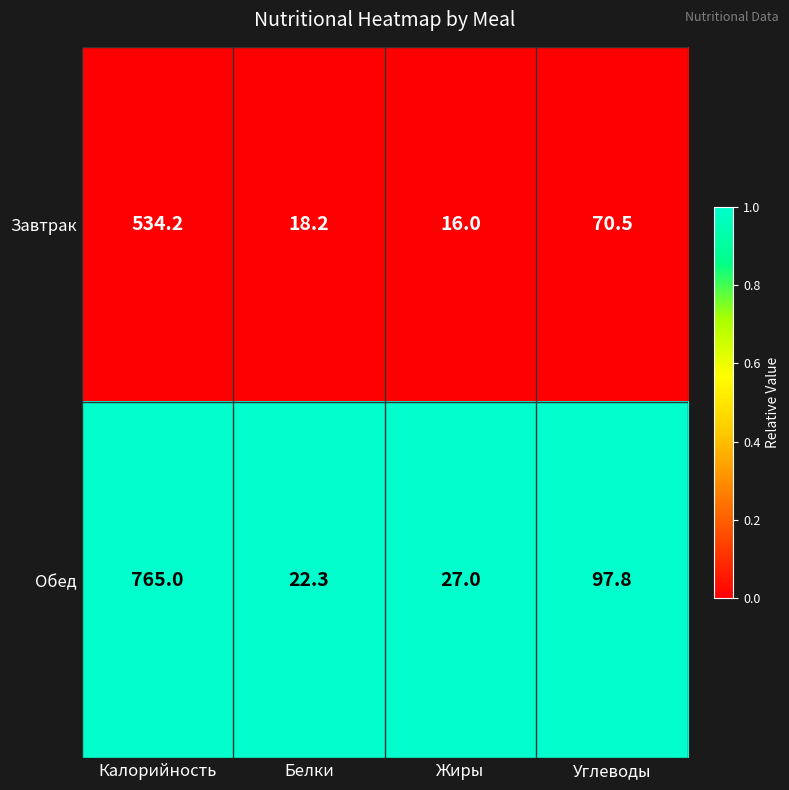

Which category has the highest value in the Обед series?

Калорийность